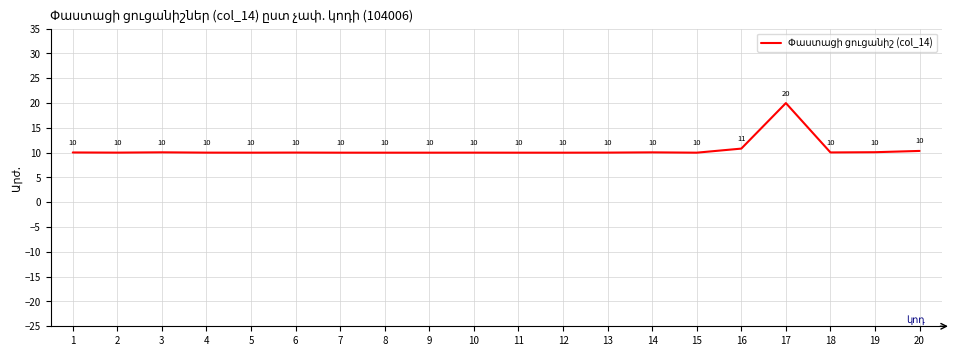

Approximately how many times larger is the value at 7 compared to 3?

1.0